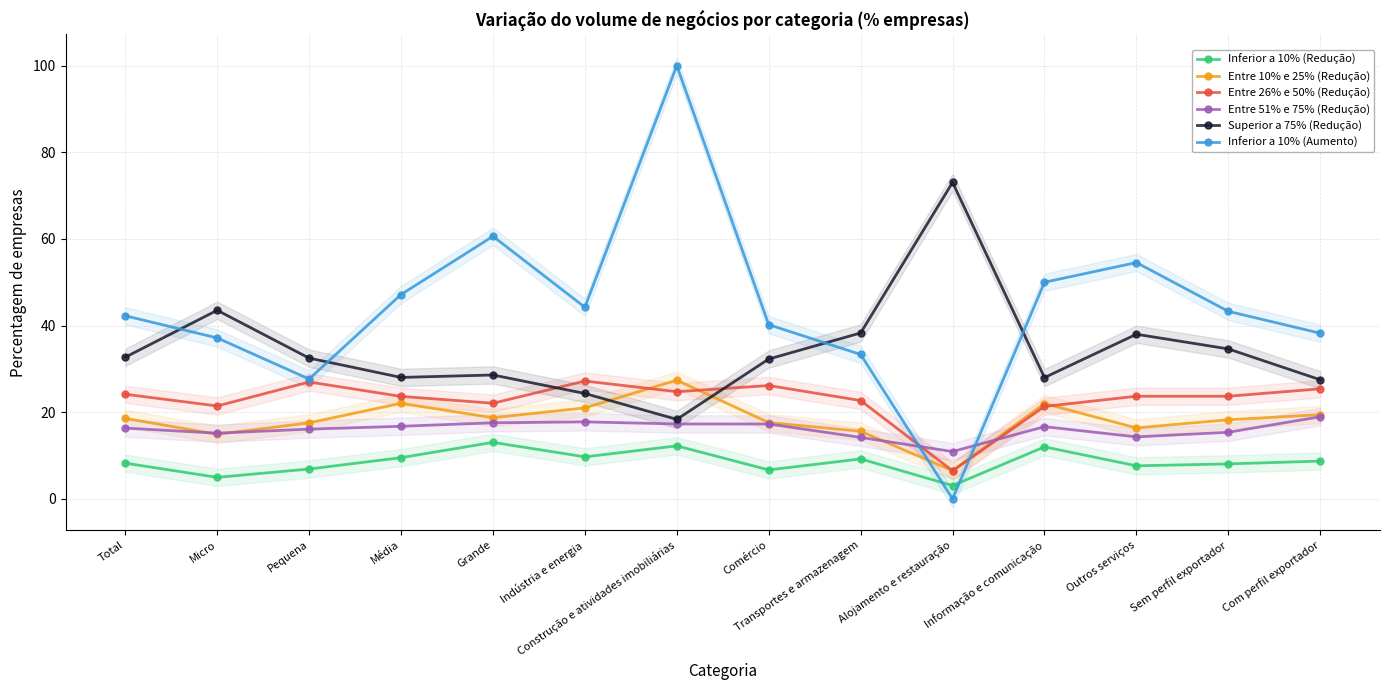

At which category is the sum across all series the highest?

Construção e atividades imobiliárias